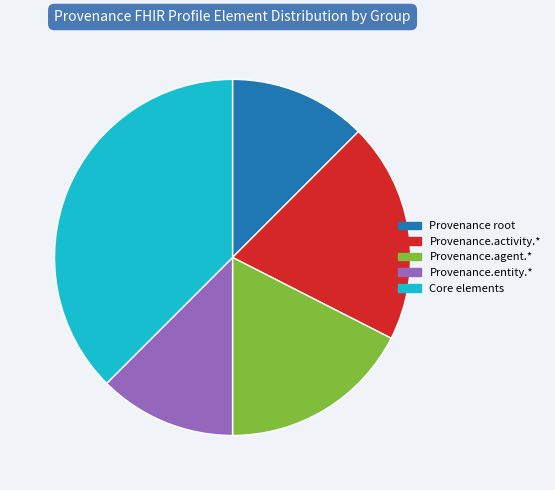

Does Provenance.agent.* account for over 50% of the chart?

No